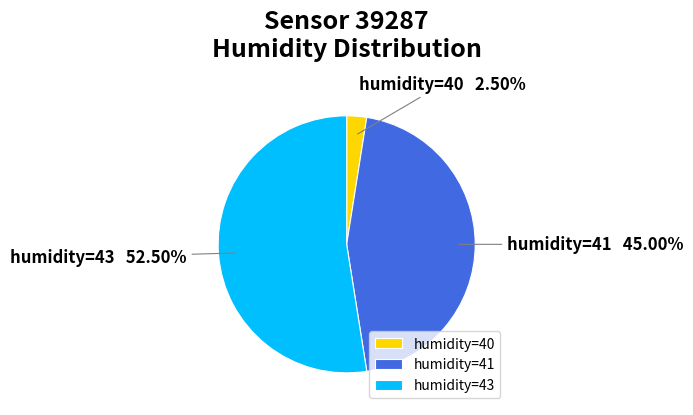

Which slice is the largest?

humidity=43